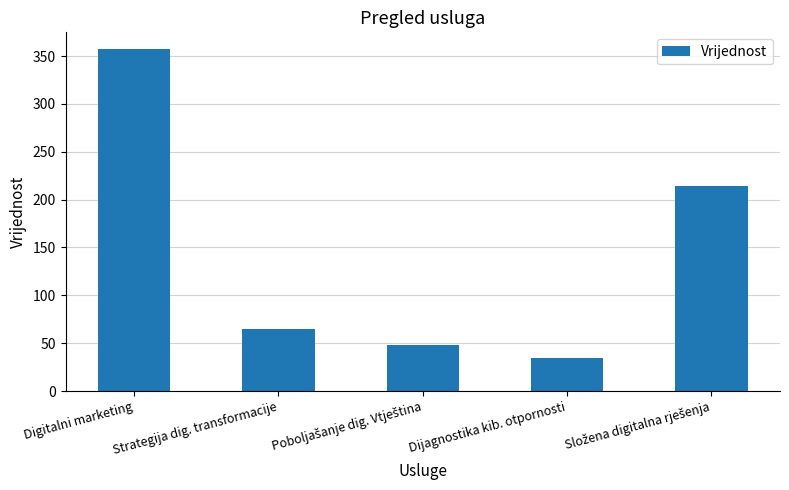

How many bars are there in total?

5